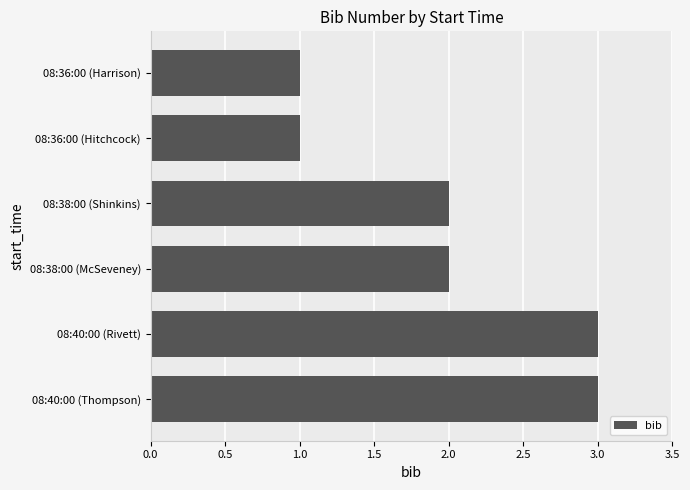

Reading bottom to top, extract all data points from this chart.

3	3	2	2	1	1